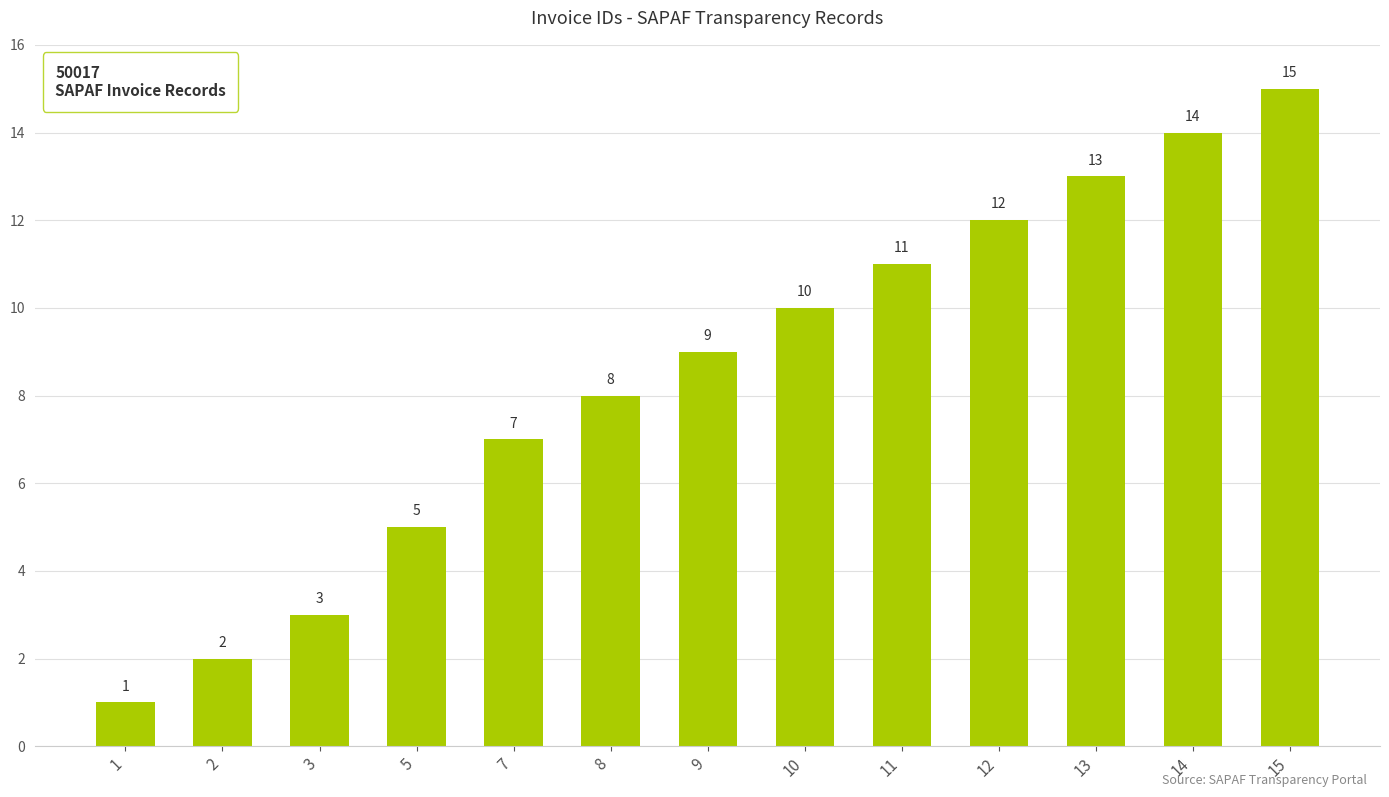

Rank the categories by value from lowest to highest.

1, 2, 3, 5, 7, 8, 9, 10, 11, 12, 13, 14, 15